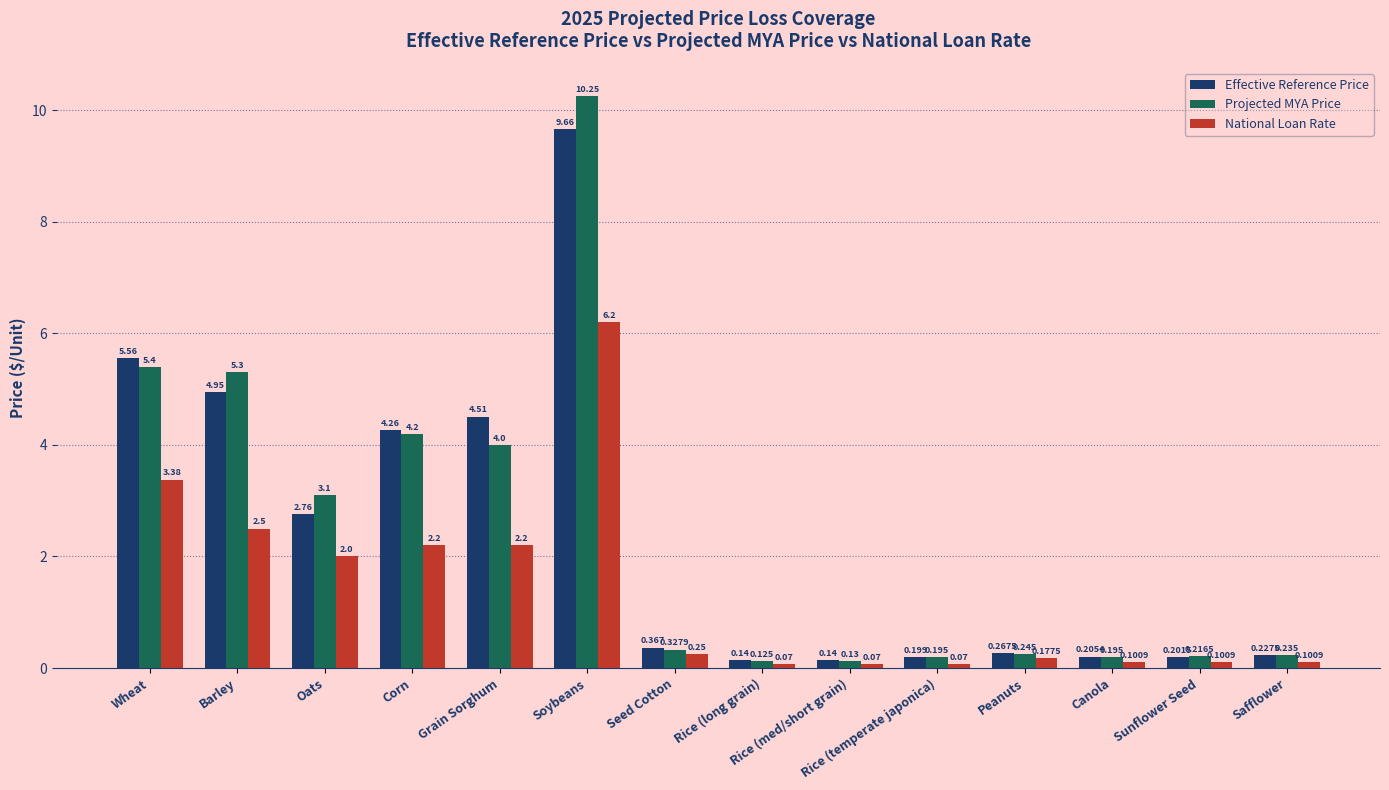

At which label does Effective Reference Price reach its peak?

Soybeans